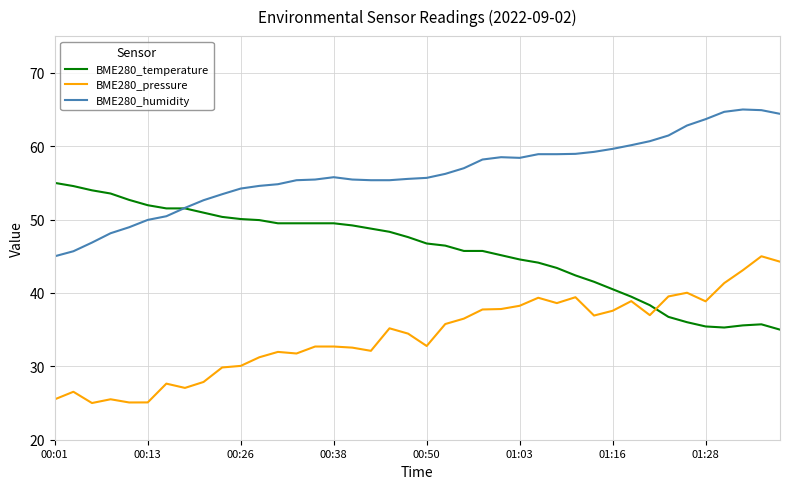

Rank the series by their maximum value, from highest to lowest.

BME280_humidity, BME280_temperature, BME280_pressure